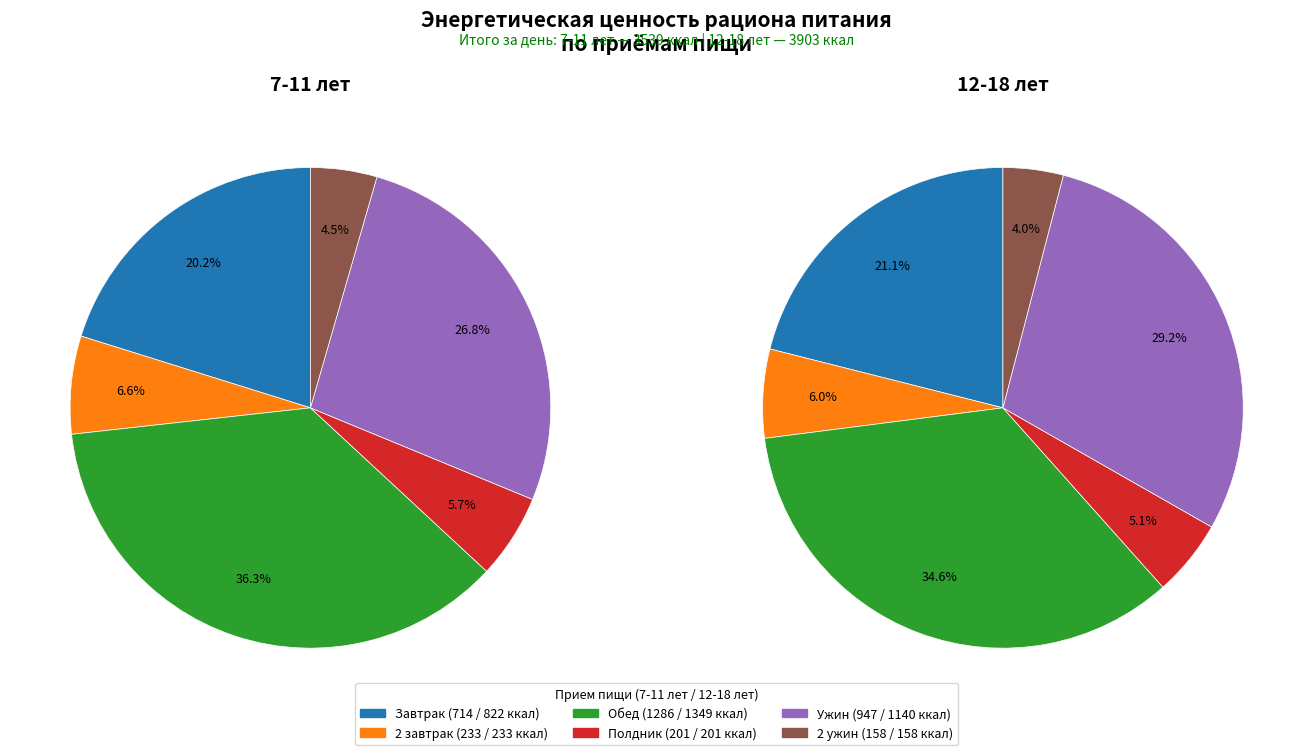

Which has a higher value, 5 or 4?

4